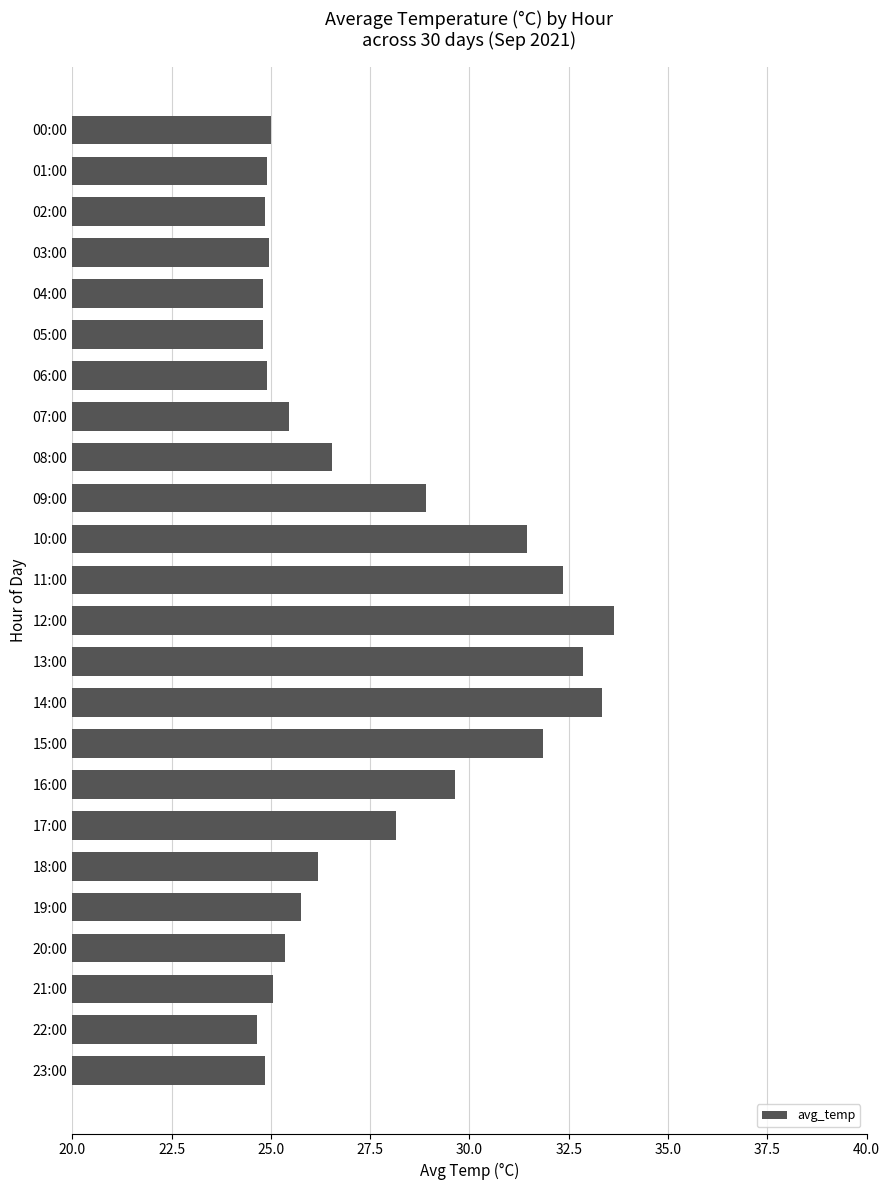

What is the label of the 2nd bar from the top?

01:00